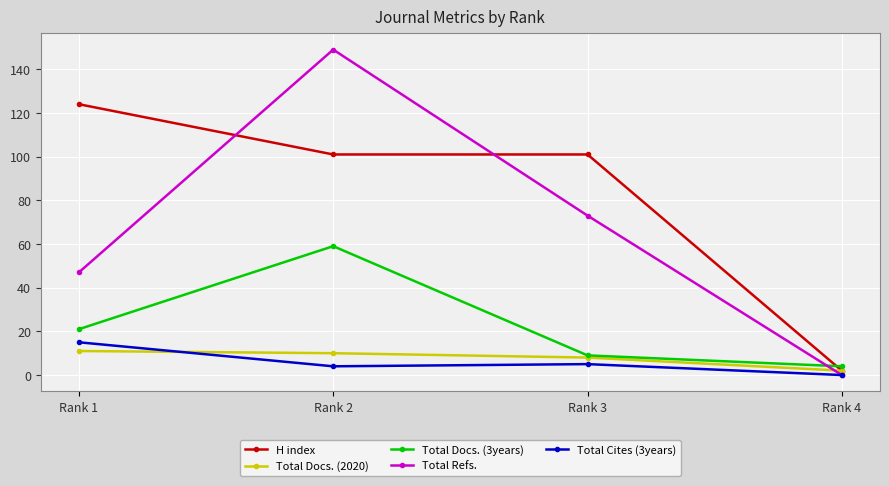

Does the chart have visible grid lines?

Yes